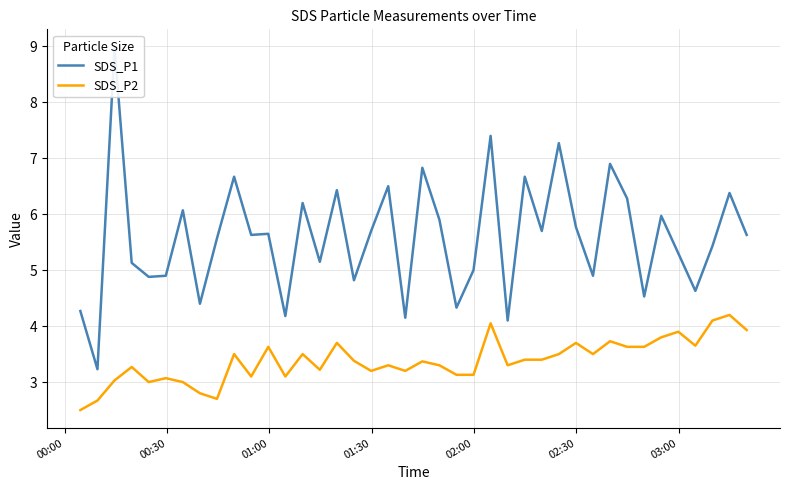

Rank the series by their average value, from highest to lowest.

SDS_P1, SDS_P2